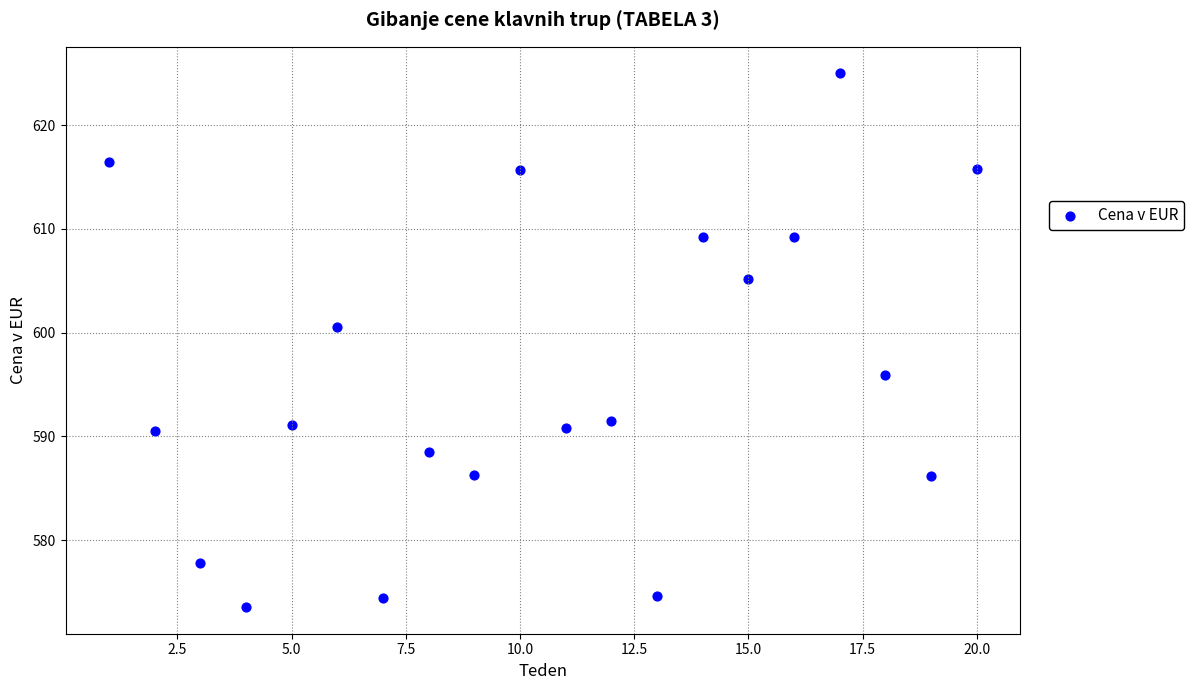

What is the range of X values (max minus min)?

19.0